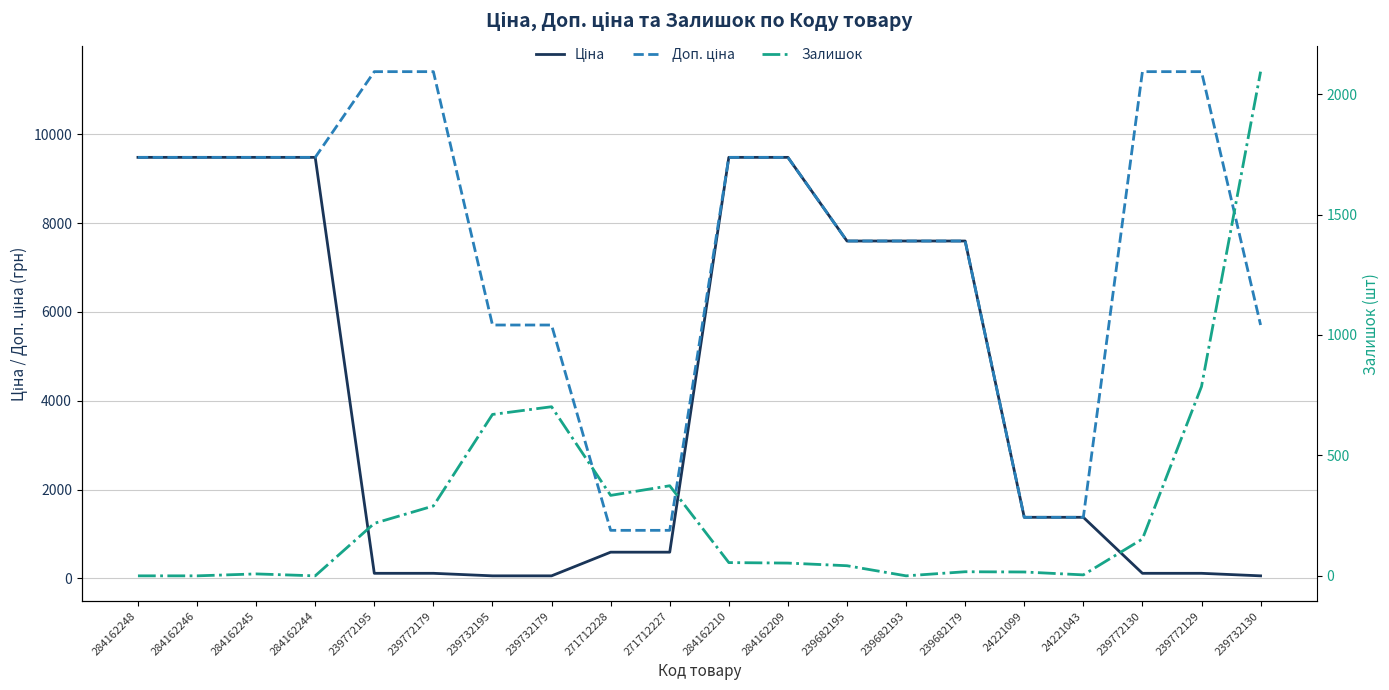

What is the difference between the second highest and minimum values in the Залишок series?

786.0